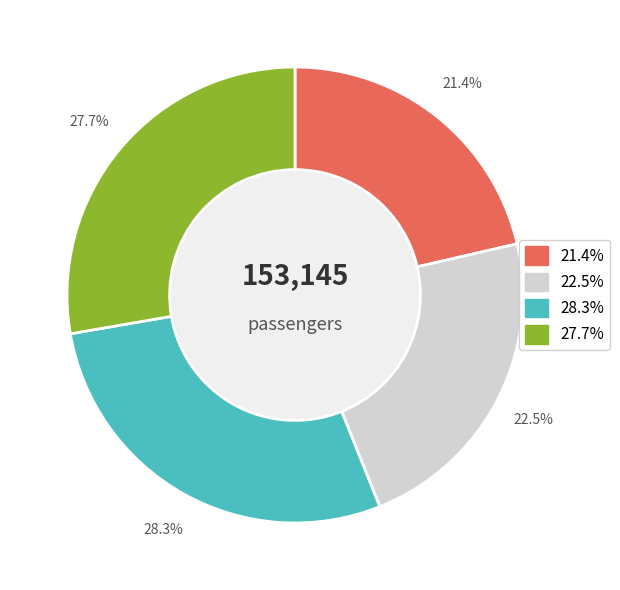

Does any single category account for the majority?

No